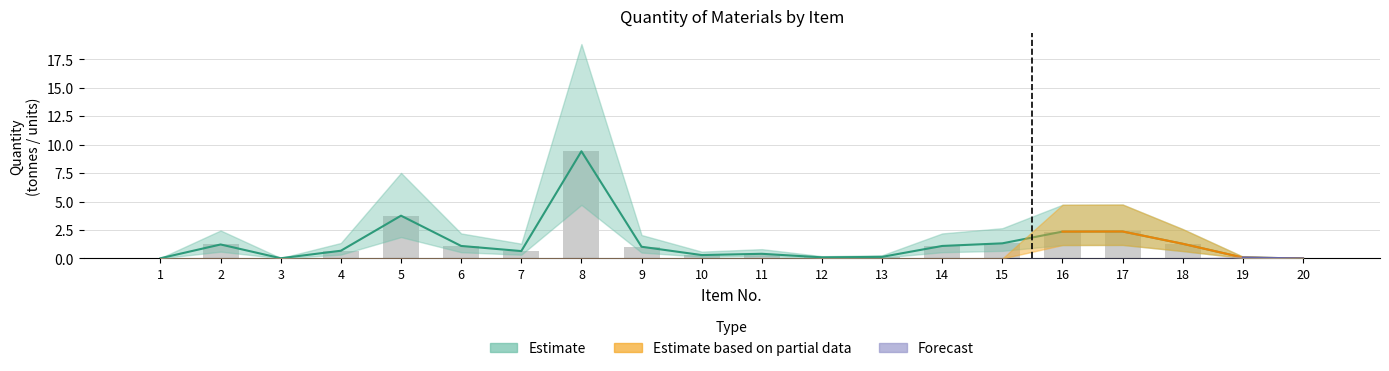

What is the value of the 18th bar from the left?

1.3